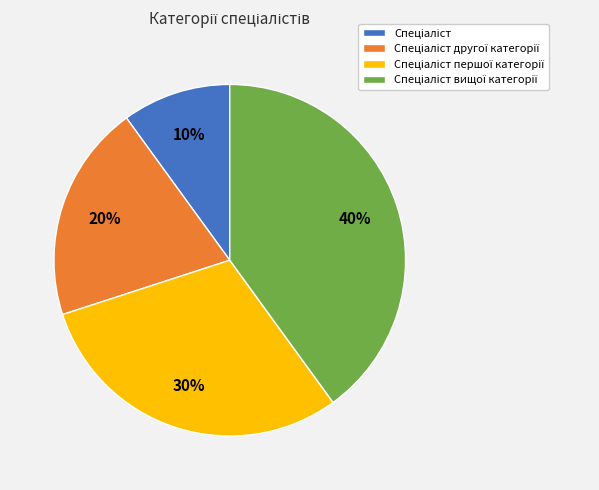

To the nearest percent, what is the average slice percentage?

25%